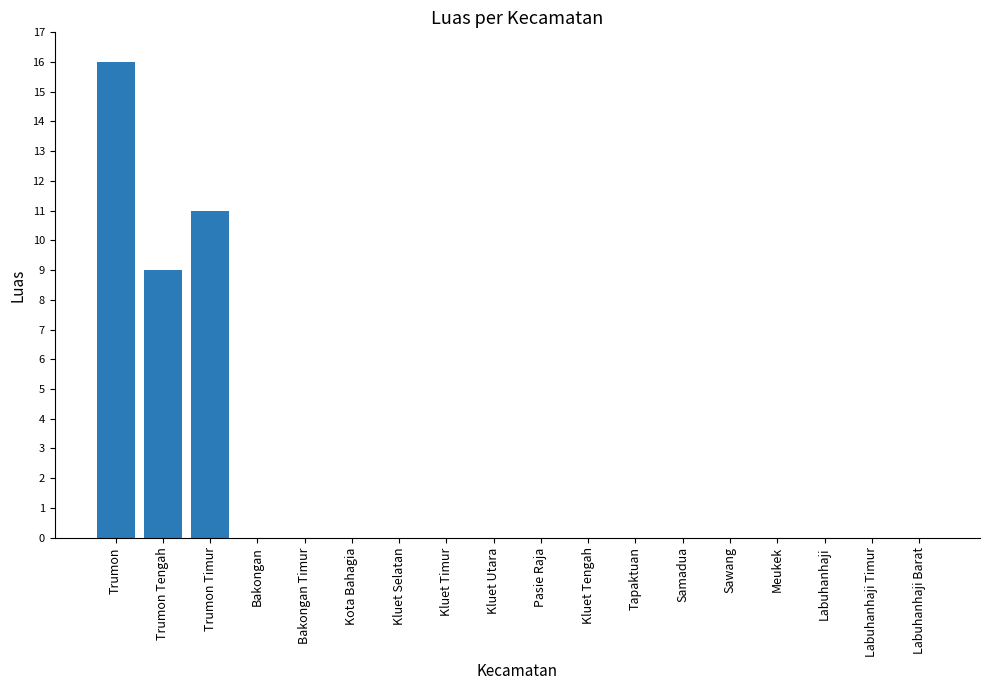

The chart shows a value of -8 at Kluet Selatan. True or false?

False